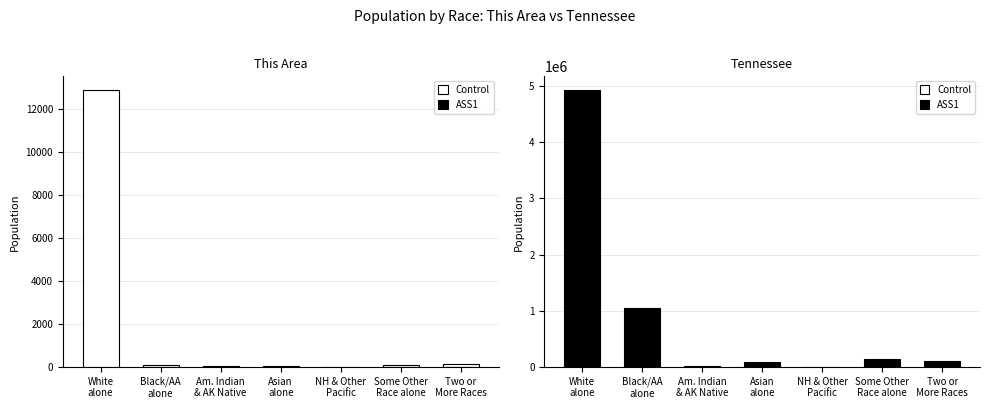

Reading right to left, list all the values displayed in this chart.

This Area: Two or
More Races=154	Some Other
Race alone=100	NH & Other
Pacific=1	Asian
alone=59	Am. Indian
& AK Native=51	Black/AA
alone=122	White
alone=12863
Tennessee: Two or
More Races=110009	Some Other
Race alone=141955	NH & Other
Pacific=3642	Asian
alone=91242	Am. Indian
& AK Native=19994	Black/AA
alone=1057315	White
alone=4921948